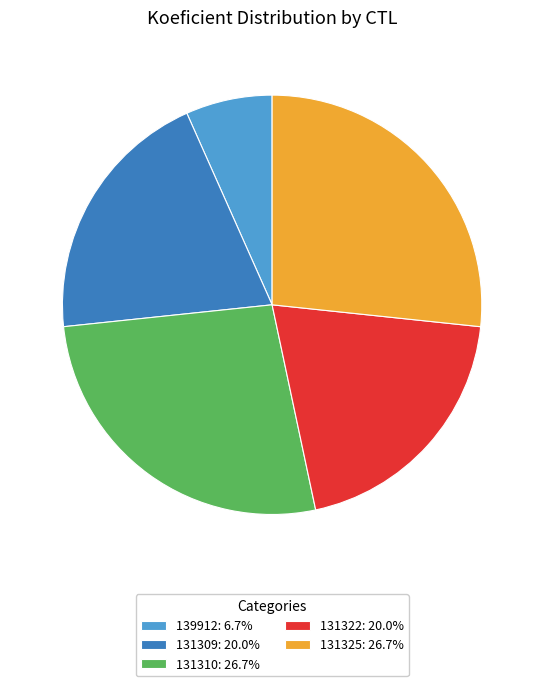

Is the sum of 131310: 26.7% and 139912: 6.7% greater than half?

No